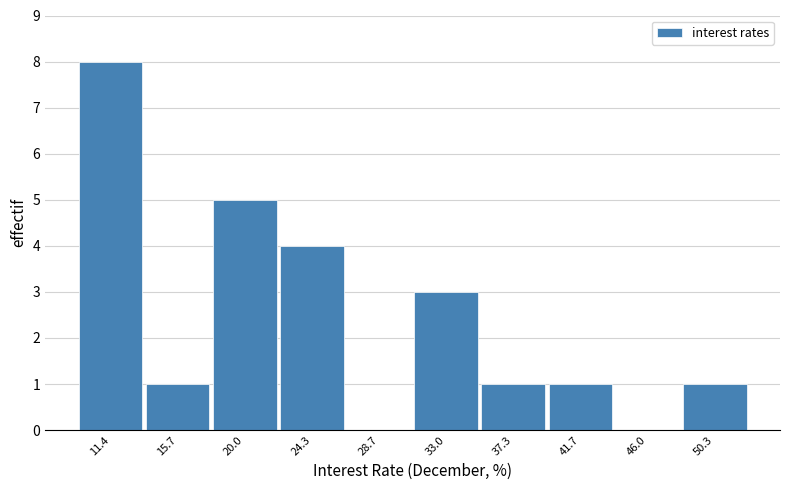

How tall is the bar that spans 39.5 to 44.0 on the x-axis? Neither the bar edges nor the heights are printed on the chart, so give them approximately, as read against the axes.

1